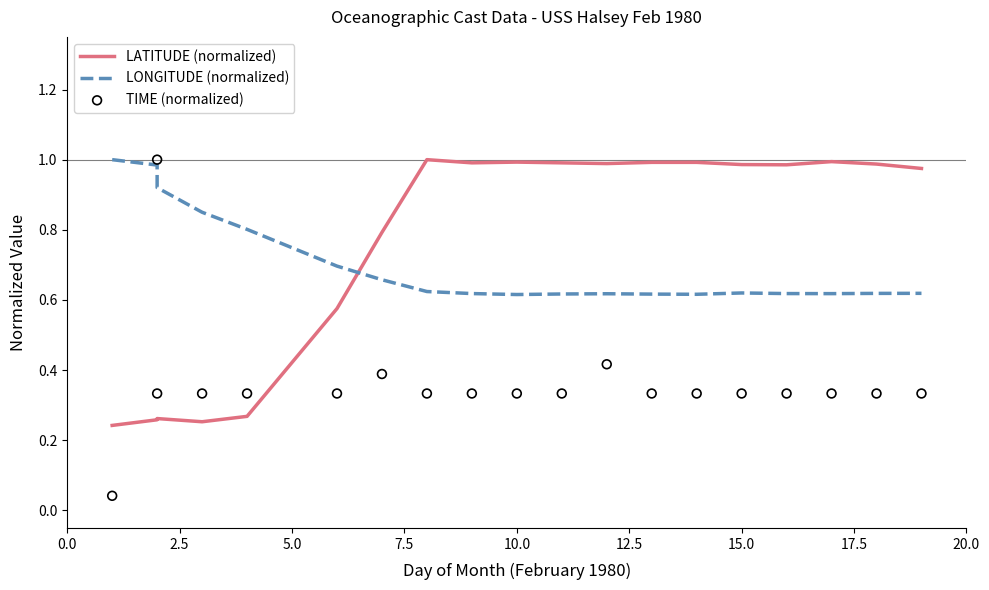

Which series has the largest total across all categories?

LATITUDE (normalized)